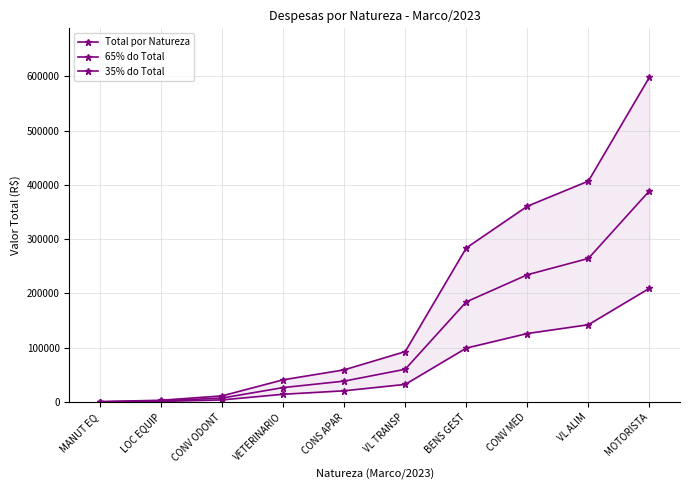

Is the value of 35% do Total at VL TRANSP greater than the value of 65% do Total at BENS GEST?

No